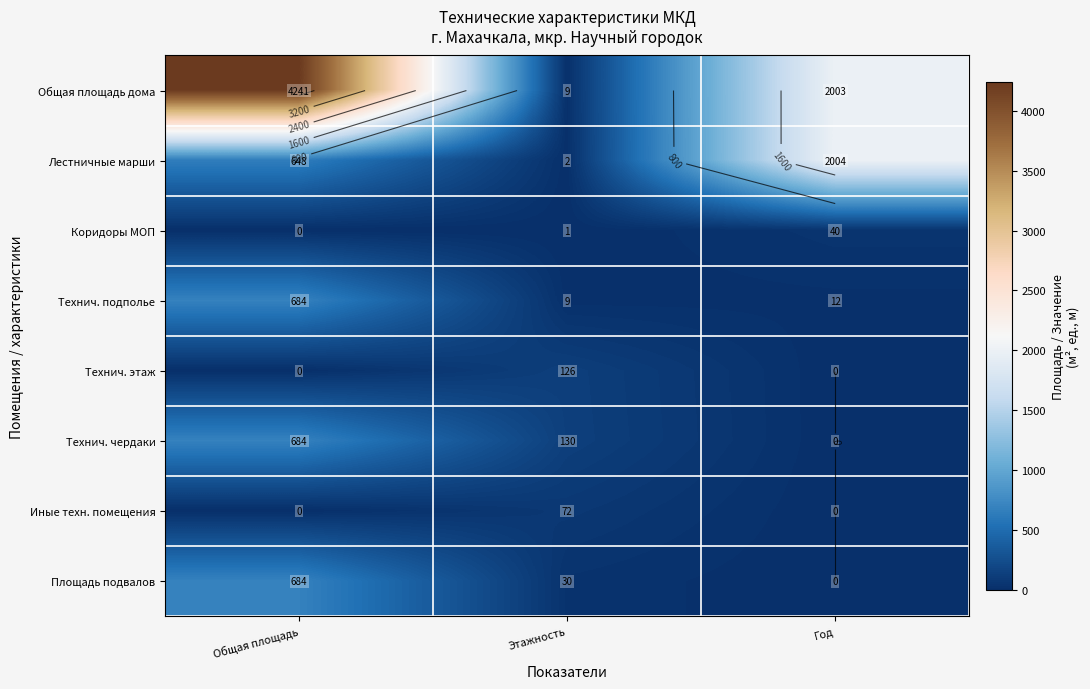

How many data points in Общая площадь дома are above 2003?

1